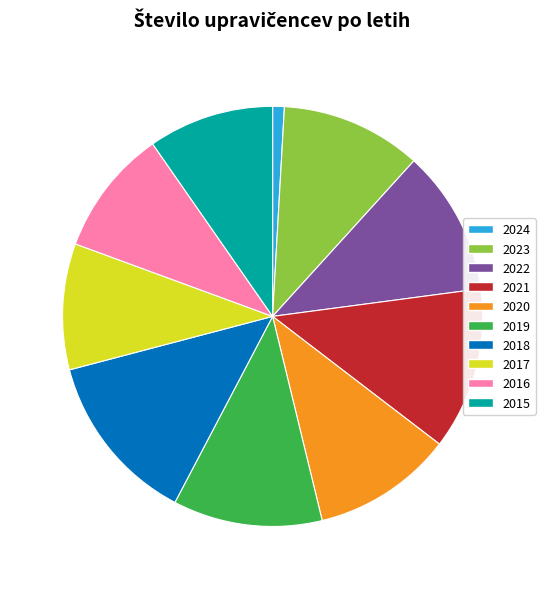

Do 2015 and 2018 together represent more than half of the pie?

No